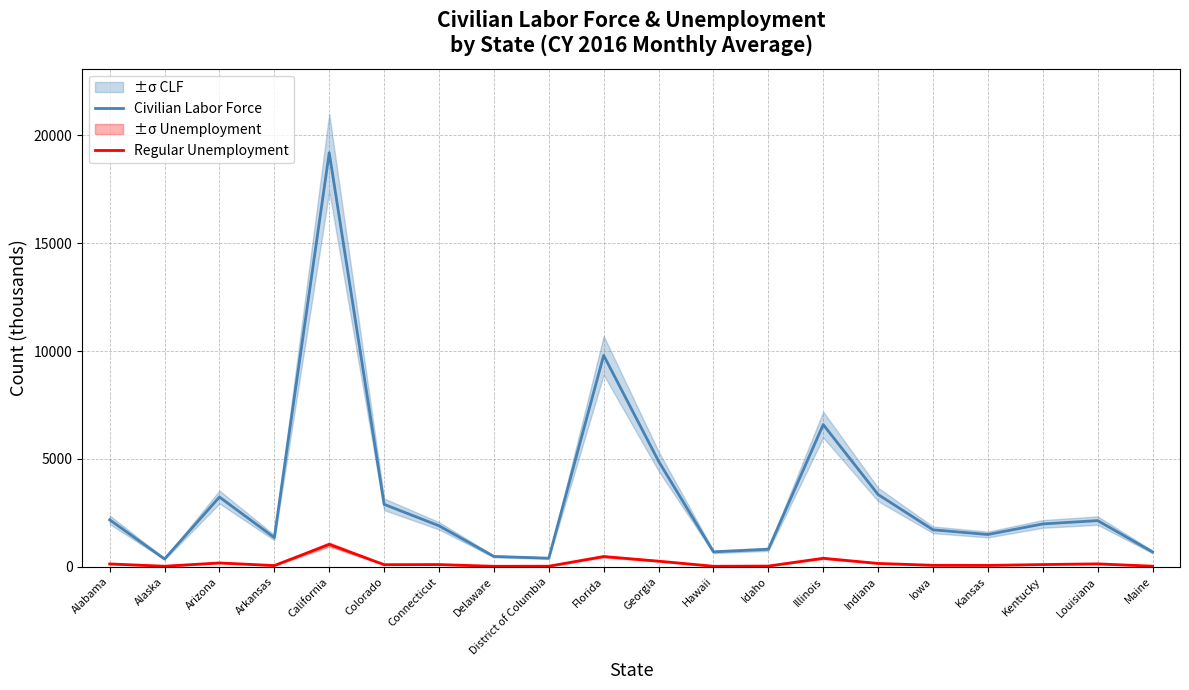

At which category is the sum across all series the highest?

California